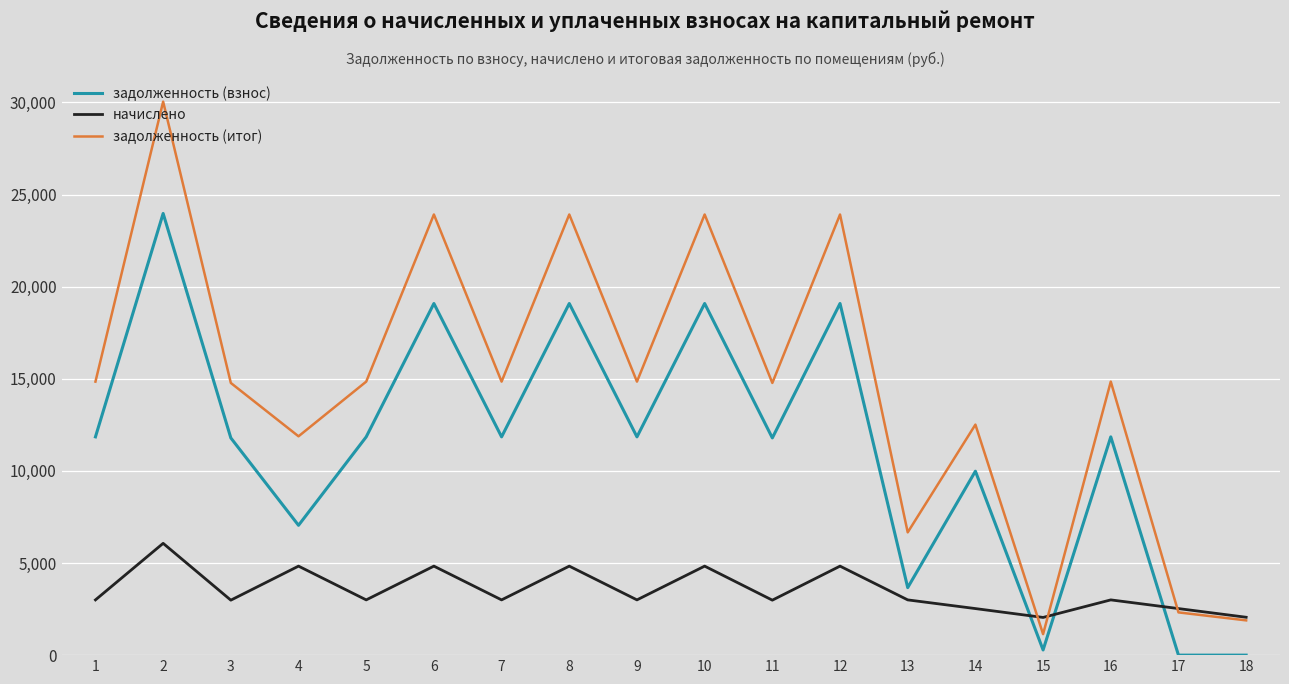

True or false: начислено has a value of 6067.7 at 2.

True